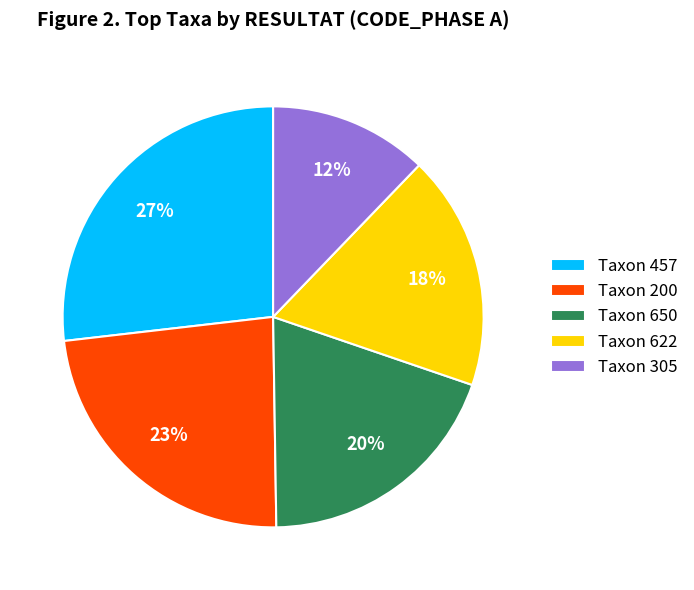

Is it true that Taxon 305 is 12% of the pie?

True